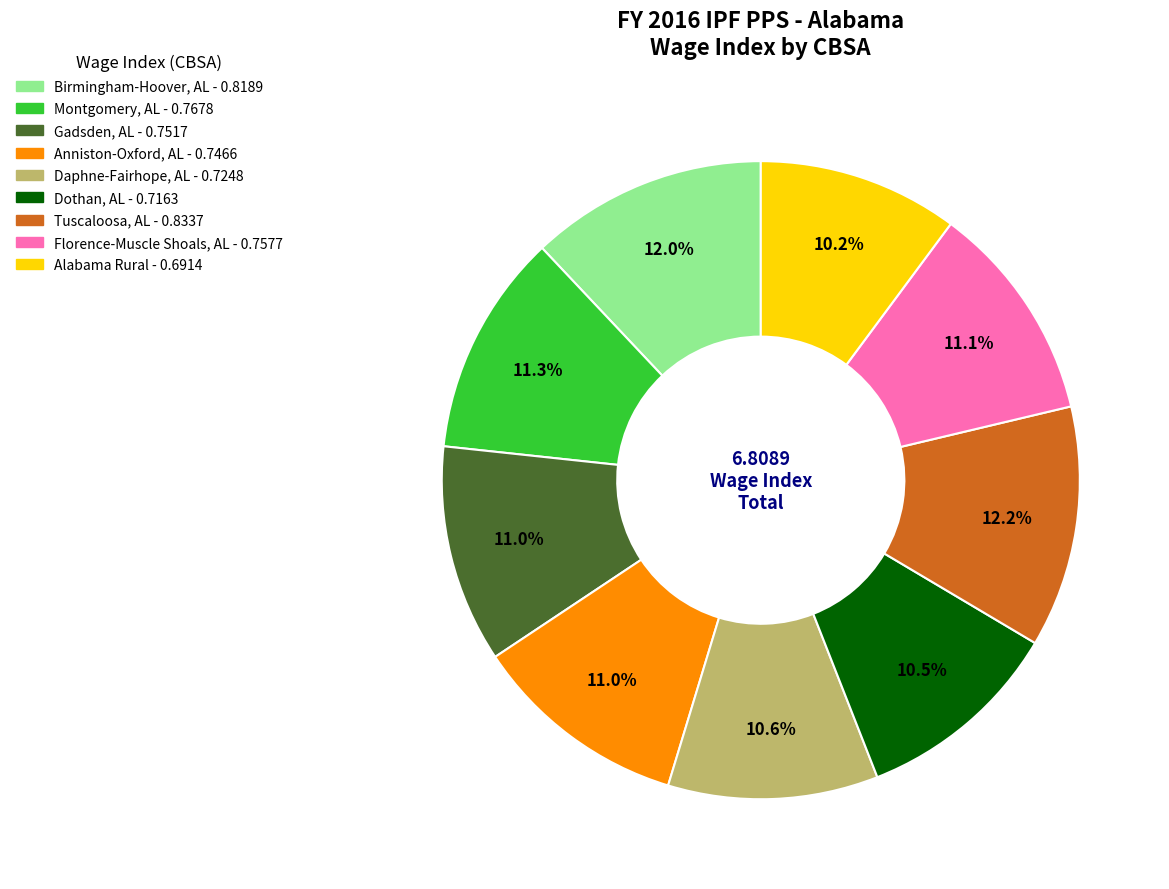

Does any single category account for the majority?

No